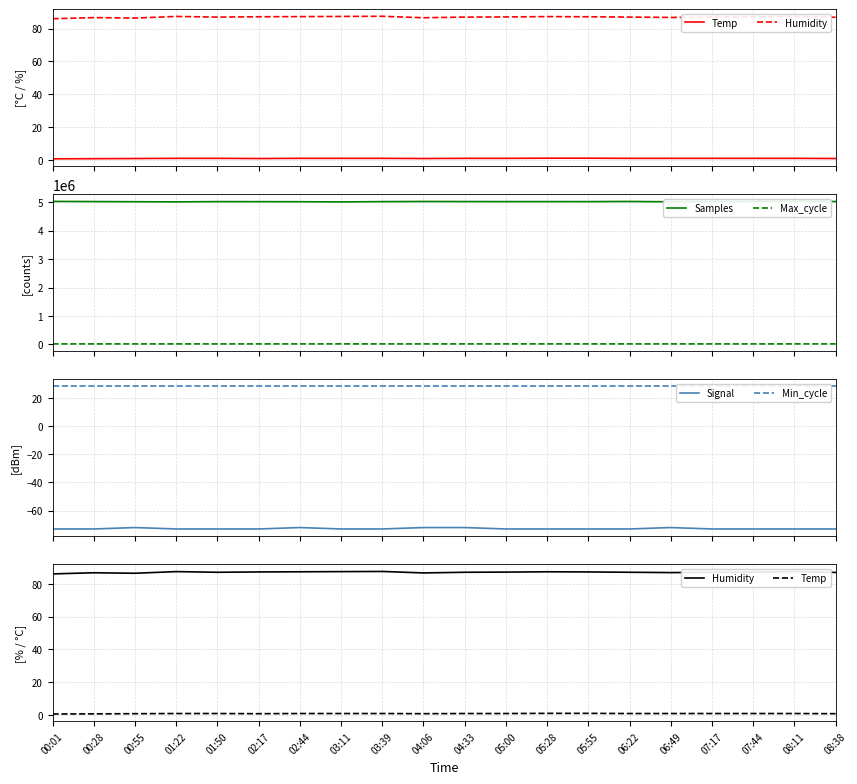

Does the chart have visible grid lines?

Yes